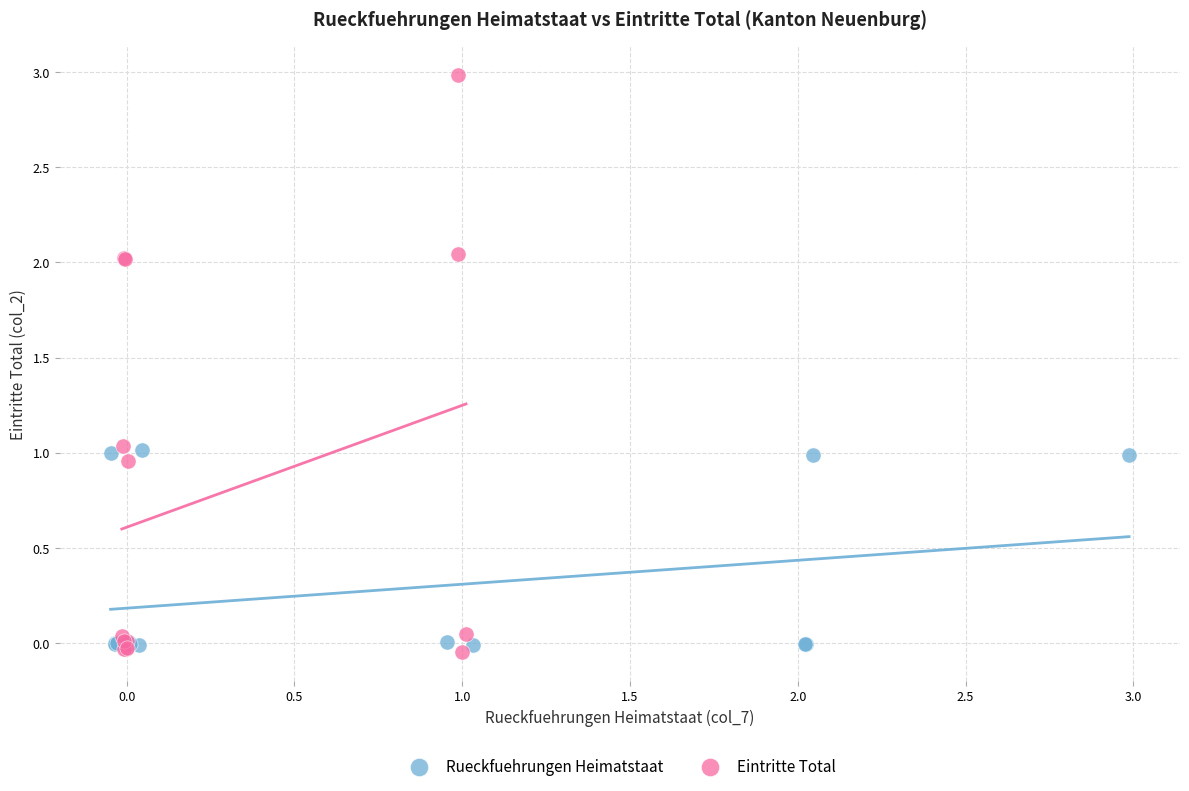

What are all the series names shown in the legend?

Rueckfuehrungen Heimatstaat, Eintritte Total